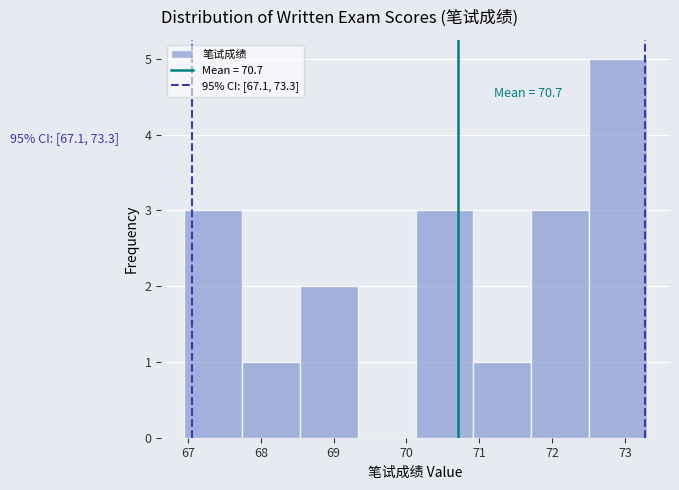

Over which range of the x-axis is the bar tallest?

72.5 to 73.3